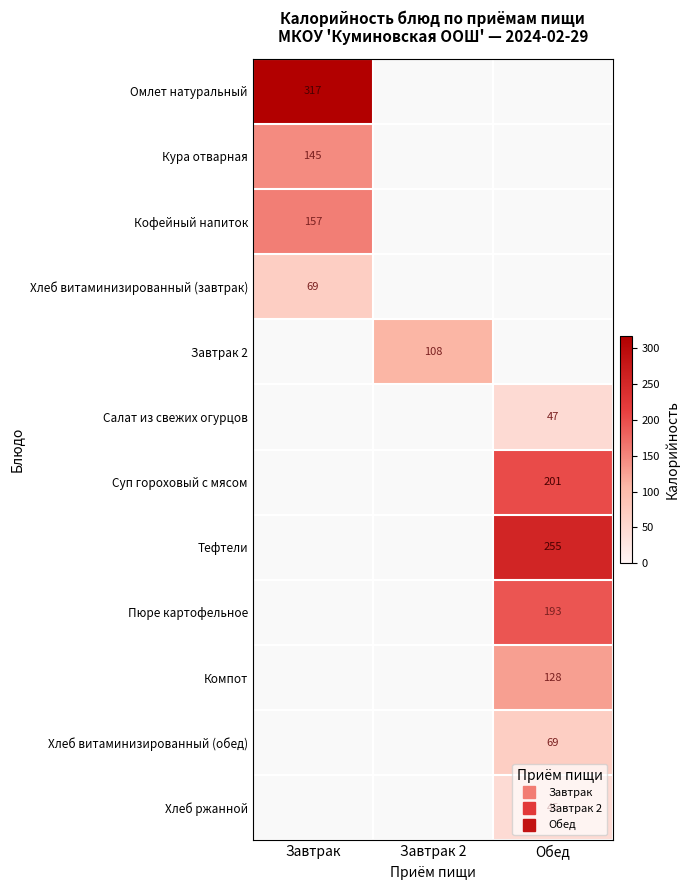

Is it true that Омлет натуральный equals 317.0 at Завтрак?

True